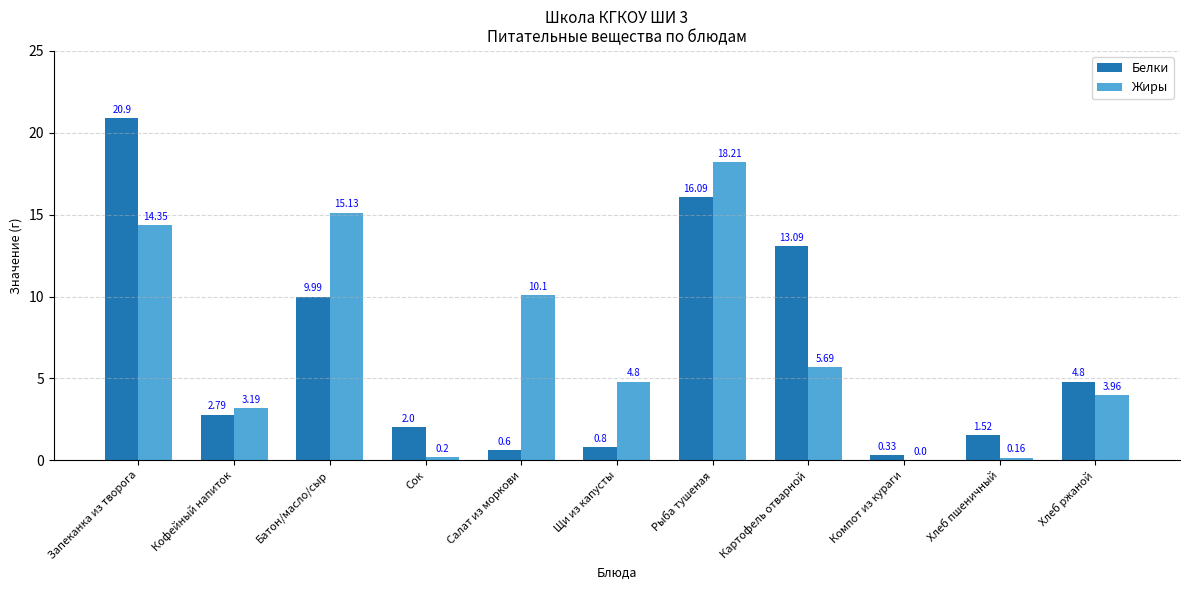

What is the sum of all Жиры values?

75.8